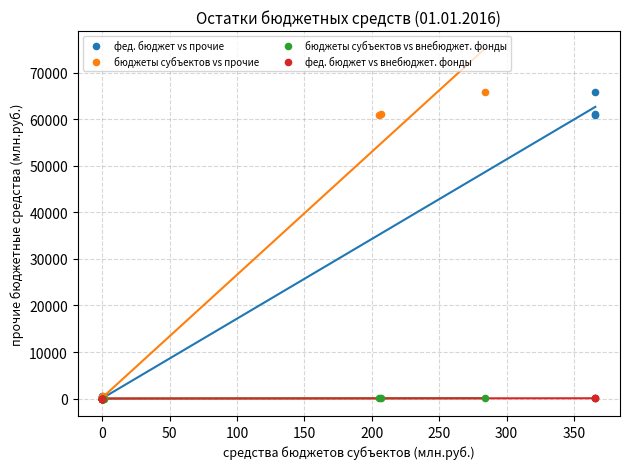

What are all the series names shown in the legend?

фед. бюджет vs прочие, бюджеты субъектов vs прочие, бюджеты субъектов vs внебюджет. фонды, фед. бюджет vs внебюджет. фонды